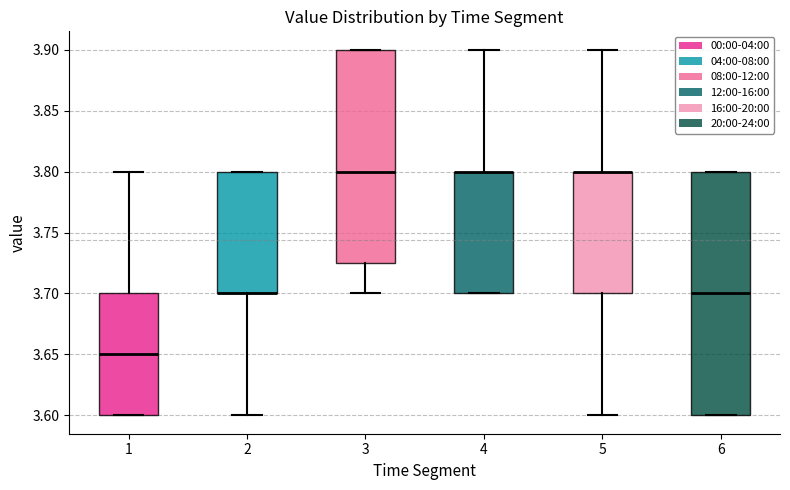

Reading left to right, read every box against the y-axis: the position of its median line, the range the box covers, and the ends of its whiskers. The values are not printed on the chart, so give them approximately, as read against the axis.

1: median 3.650, box 3.600 to 3.700, whiskers 3.600 to 3.800
2: median 3.700 (drawn on the box's lower edge), box 3.700 to 3.800, whiskers 3.600 to 3.800
3: median 3.800, box 3.725 to 3.900, whiskers 3.700 to 3.900
4: median 3.800 (drawn on the box's upper edge), box 3.700 to 3.800, whiskers 3.700 to 3.900
5: median 3.800 (drawn on the box's upper edge), box 3.700 to 3.800, whiskers 3.600 to 3.900
6: median 3.700, box 3.600 to 3.800, whiskers 3.600 to 3.800